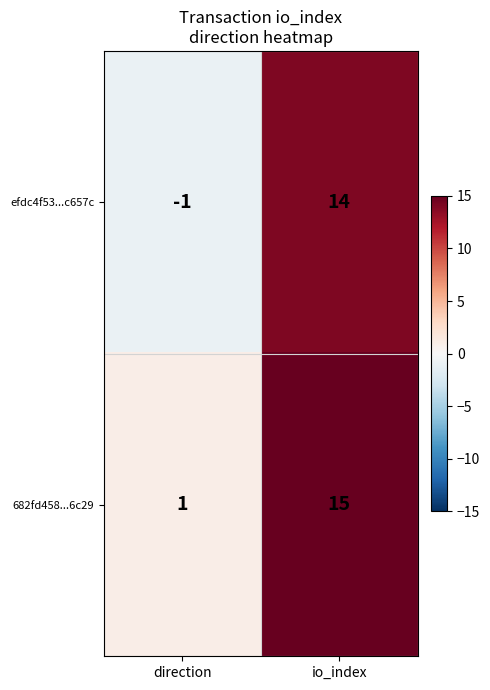

Reading left to right, transcribe all the data shown in this chart.

efdc4f53...c657c: direction=-1	io_index=14
682fd458...6c29: direction=1	io_index=15